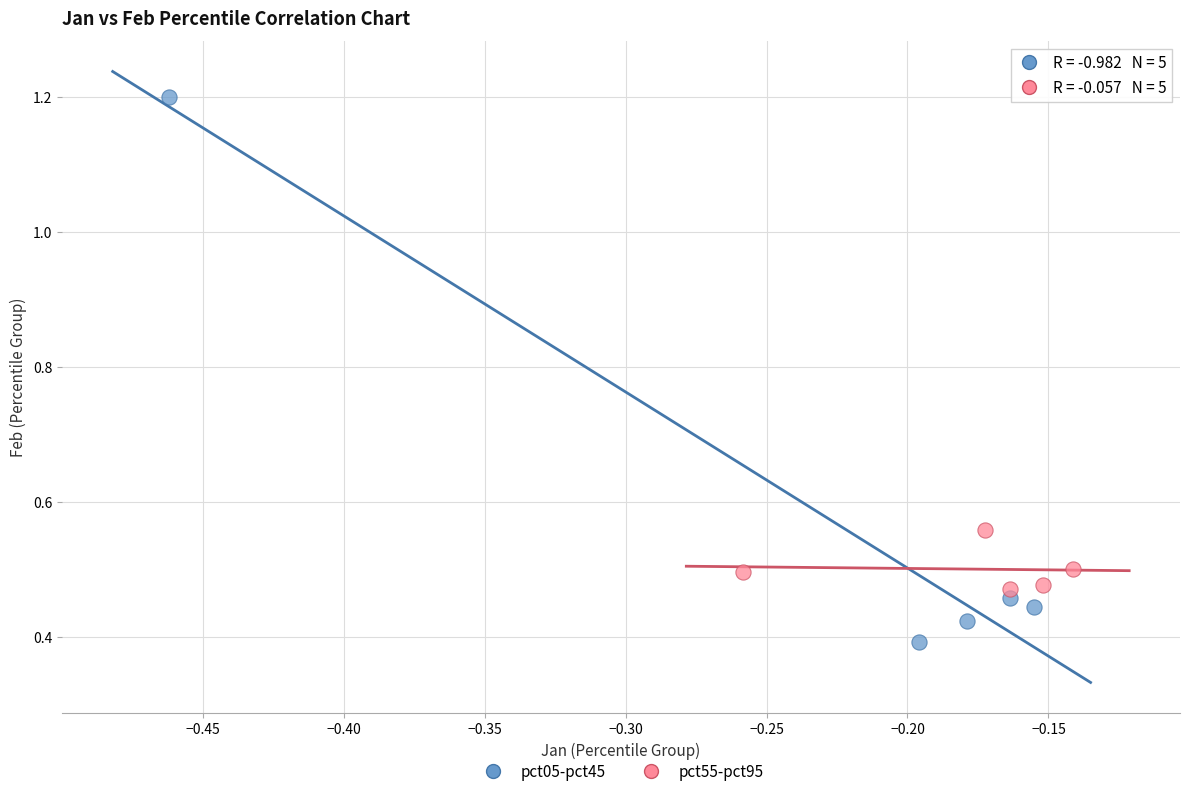

Which series has the largest Y range (max minus min)?

pct05-pct45